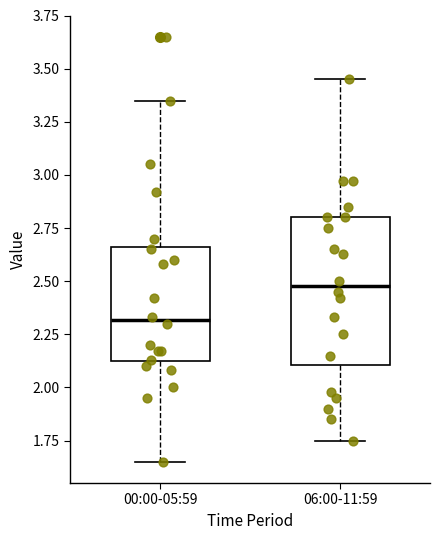

Reading left to right, transcribe this box plot: for each box, give where its median line is, the range the box spans, and where its two whiskers end, as read against the y-axis. The values are not printed on the chart, so give them approximately, as read against the axis.

00:00-05:59: median 2.30, box 2.10 to 2.65, whiskers 1.65 to 3.35
06:00-11:59: median 2.50, box 2.10 to 2.80, whiskers 1.75 to 3.45